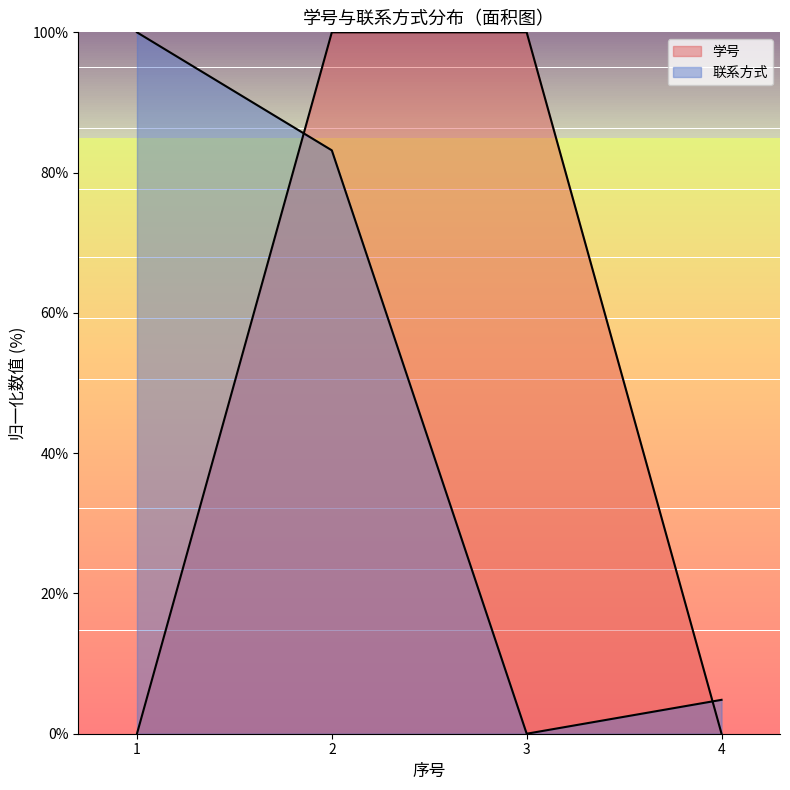

Reading left to right, list all the values displayed in this chart.

学号: 0.0	100.0	100.0	0.0
联系方式: 100.0	83.2	0.0	4.8